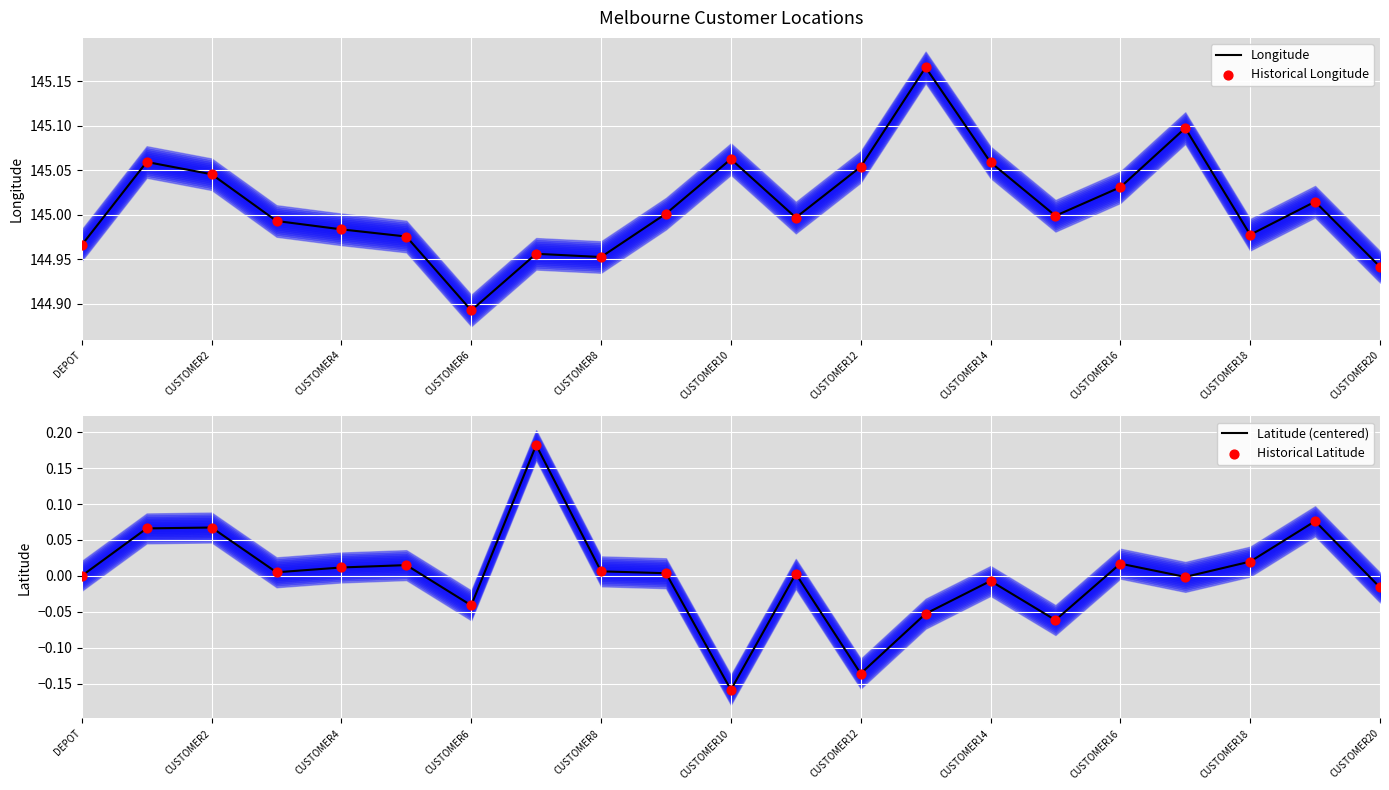

What are all the series names shown in the legend?

Longitude, Historical Longitude, Latitude (centered), Historical Latitude